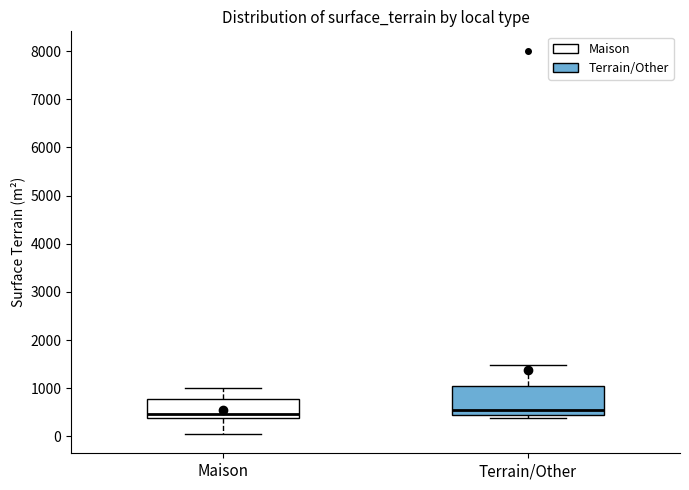

Where is the upper edge of the box for Maison on the y-axis? The values are not printed on the chart, so give them approximately, as read against the axis.

800